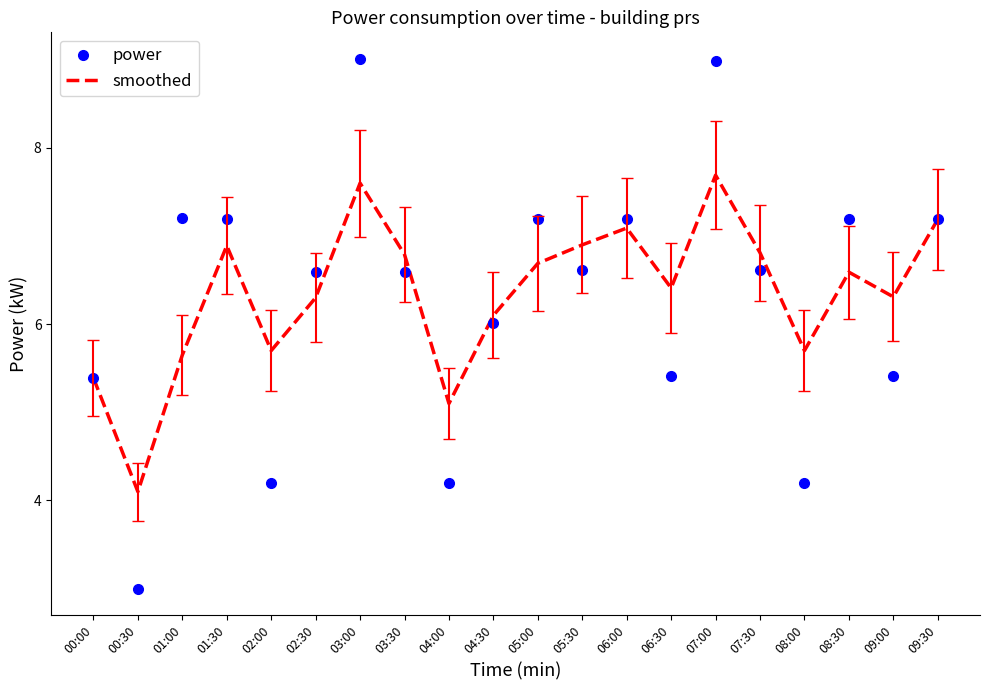

Reading left to right, transcribe all the data shown in this chart.

power: 5.4	3.0	7.2	7.2	4.2	6.6	9.0	6.6	4.2	6.0	7.2	6.6	7.2	5.4	9.0	6.6	4.2	7.2	5.4	7.2
smoothed: 5.4	4.1	5.7	6.9	5.7	6.3	7.6	6.8	5.1	6.1	6.7	6.9	7.1	6.4	7.7	6.8	5.7	6.6	6.3	7.2